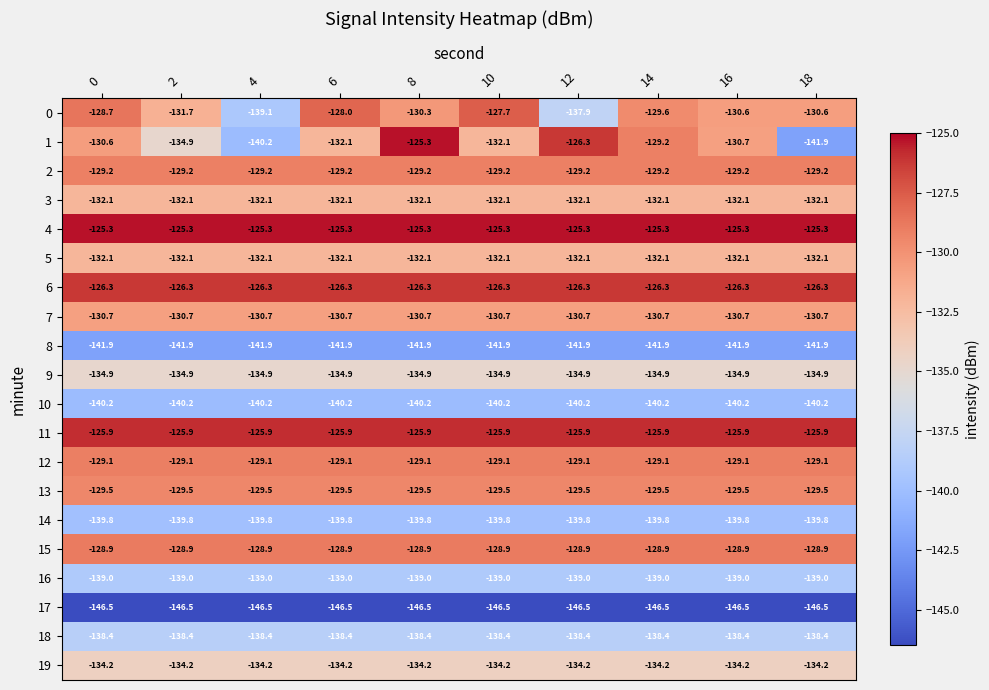

What is the sum of all 15 values?

-1289.0